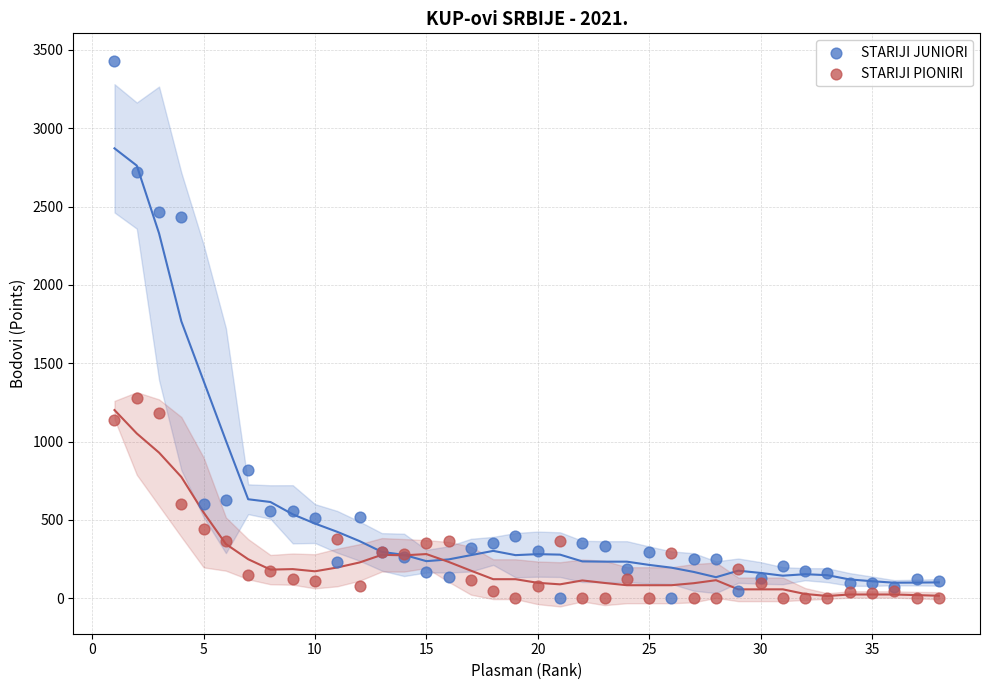

Which series has the largest Y range (max minus min)?

STARIJI JUNIORI